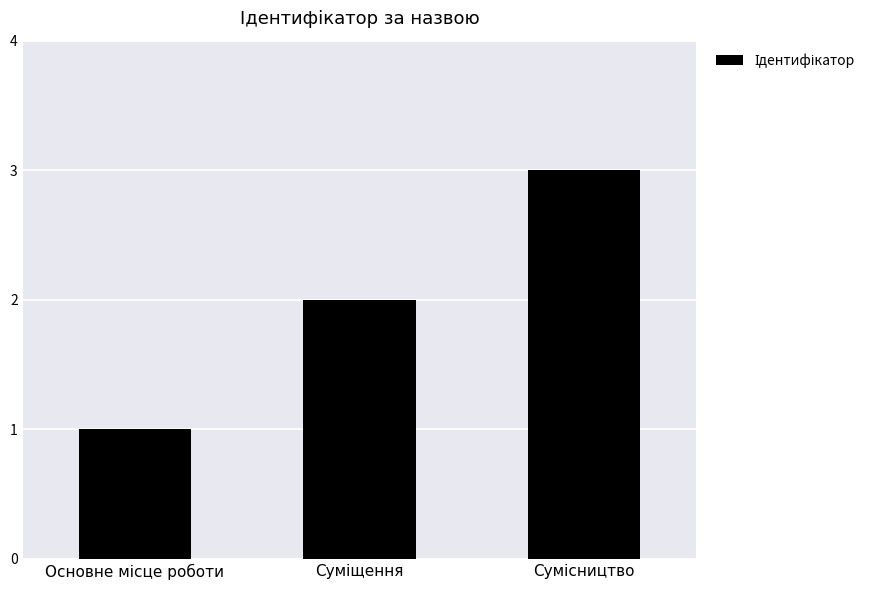

What is the sum of all values?

6